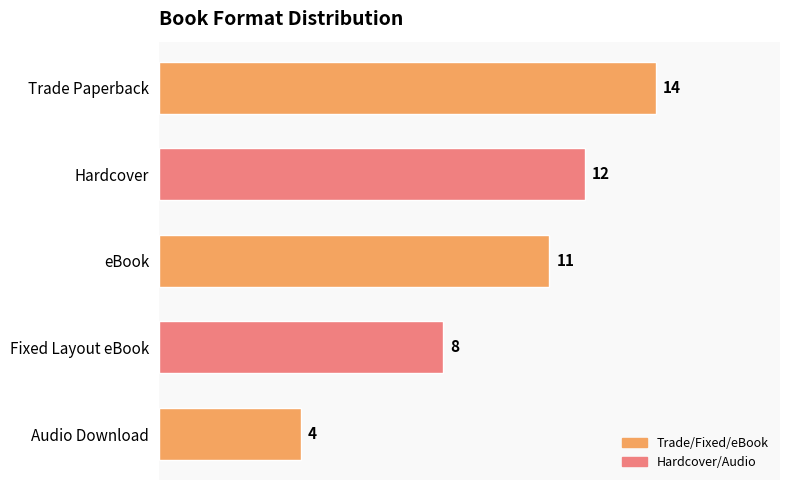

Rank the categories by value from lowest to highest.

Audio Download, Fixed Layout eBook, eBook, Hardcover, Trade Paperback